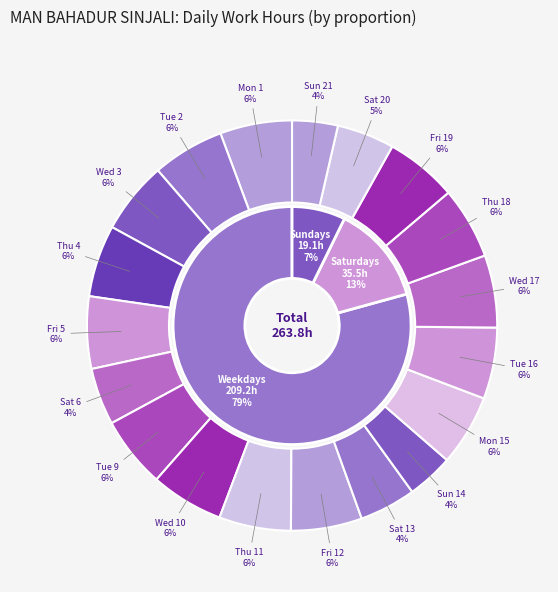

Which category has the smallest portion of the pie?

Sun 21